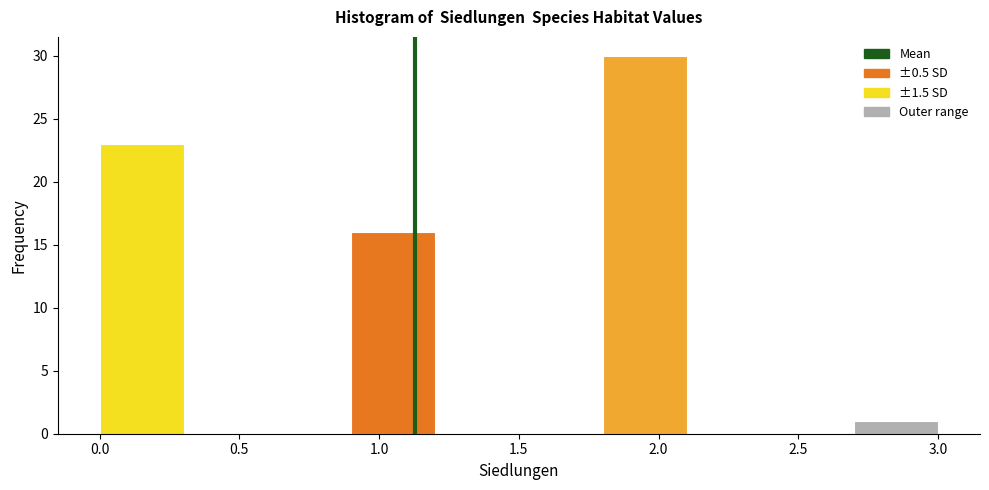

What is the height of the bar covering 2.7 to 3.0 on the x-axis? The values are not printed on the chart, so give them approximately, as read against the axis.

1